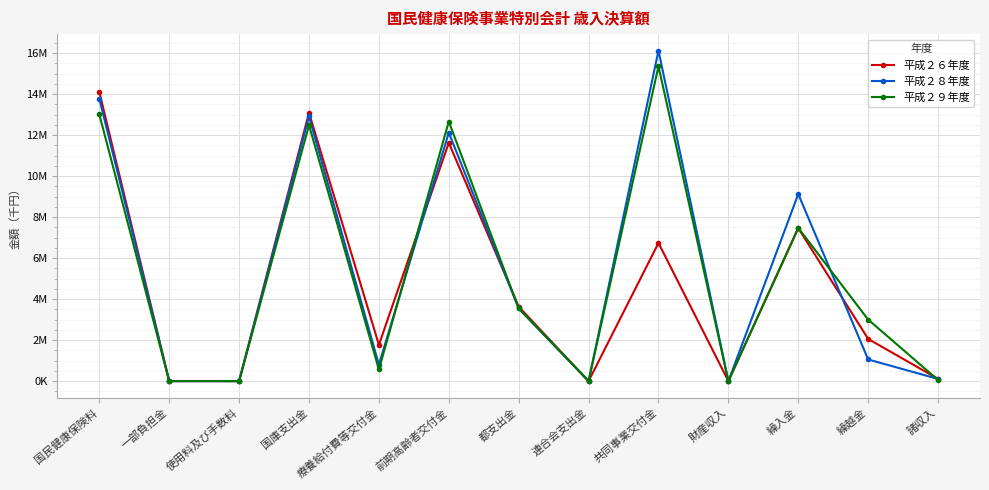

What is the average value of the 平成２６年度 series?

4661.7